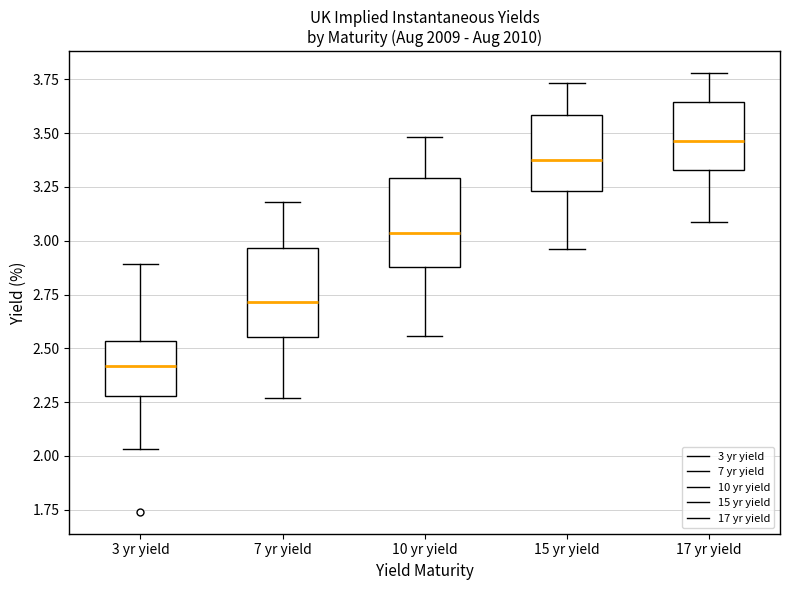

Reading left to right, transcribe this box plot: for each box, give where its median line is, the range the box spans, and where its two whiskers end, as read against the y-axis. The values are not printed on the chart, so give them approximately, as read against the axis.

3 yr yield: median 2.40, box 2.30 to 2.55, whiskers 2.05 to 2.90
7 yr yield: median 2.70, box 2.55 to 2.95, whiskers 2.25 to 3.20
10 yr yield: median 3.05, box 2.90 to 3.30, whiskers 2.55 to 3.50
15 yr yield: median 3.40, box 3.25 to 3.60, whiskers 2.95 to 3.75
17 yr yield: median 3.45, box 3.35 to 3.65, whiskers 3.10 to 3.80